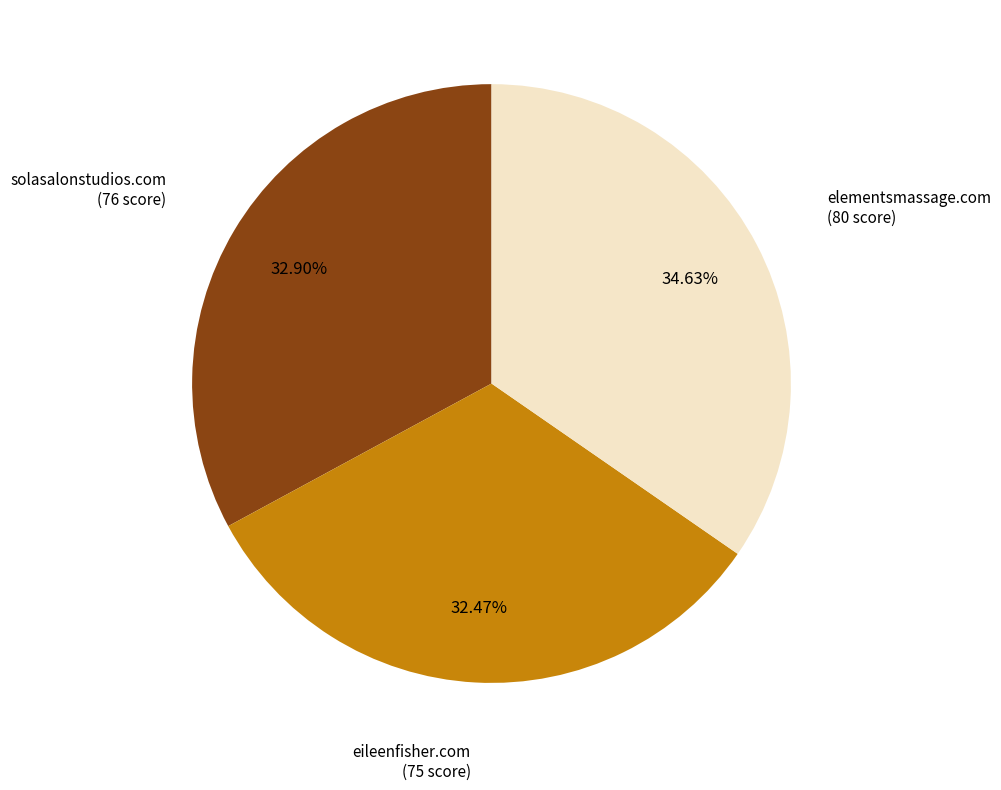

What is the ratio of the value at elementsmassage.com to the value at eileenfisher.com?

1.1